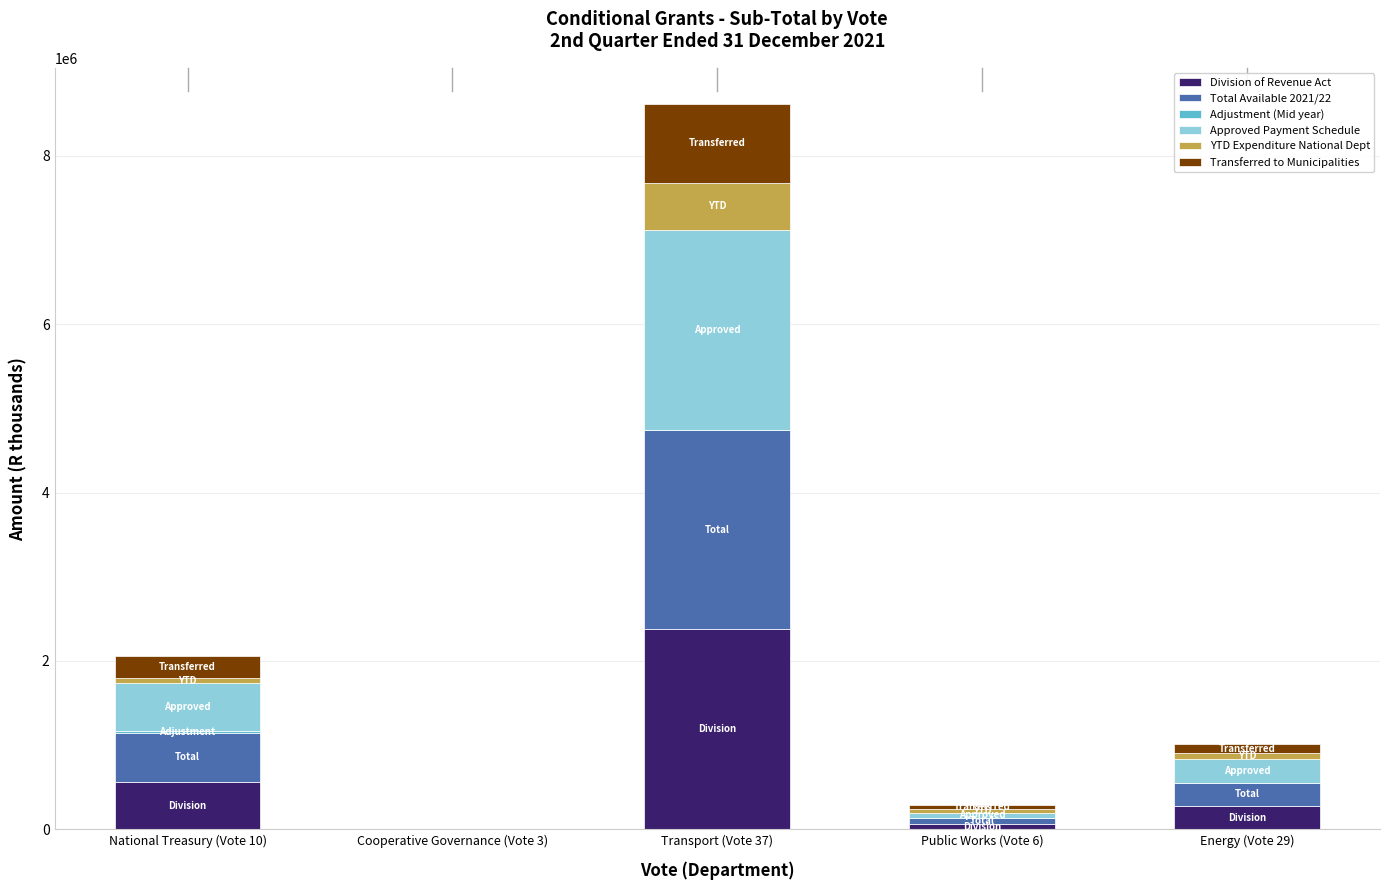

How many categories are shown in the chart?

5